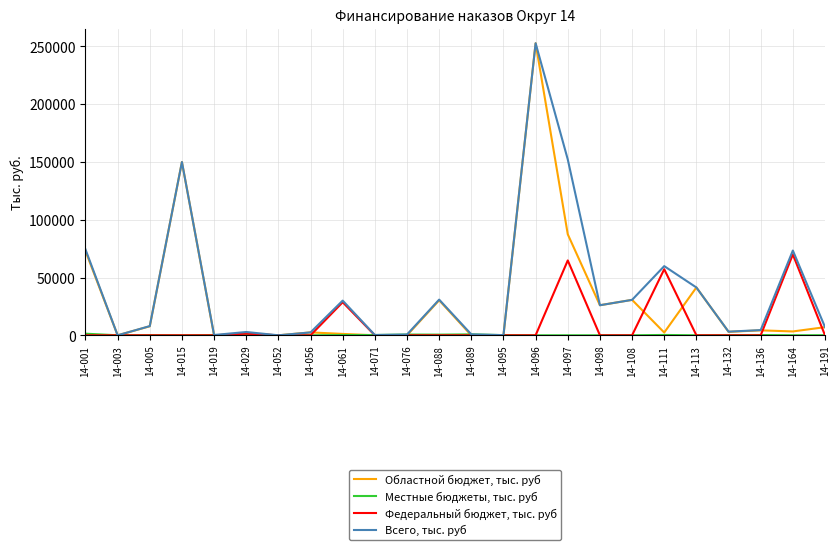

What is the maximum value for Областной бюджет, тыс. руб?

252826.6